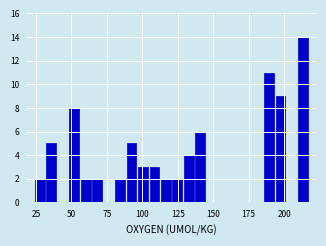

Read against the x-axis, roughly where is the centre of the tallest bar?

215